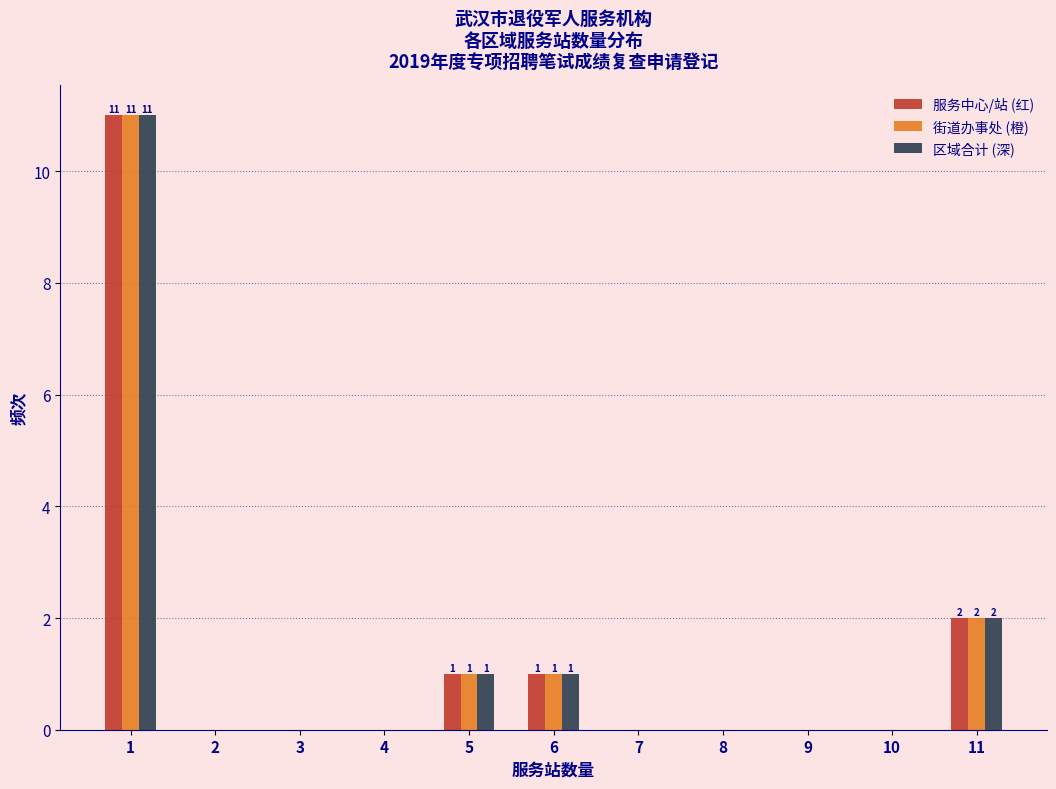

Where is 区域合计 (深) nearest to the value 5?

11